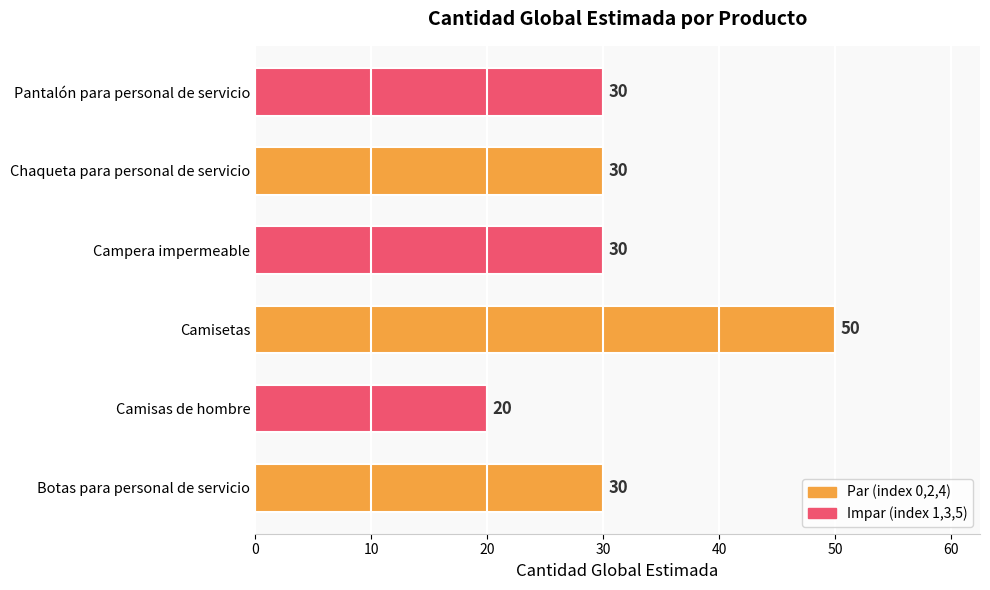

True or false: the data shows 30 at Pantalón para personal de servicio.

True